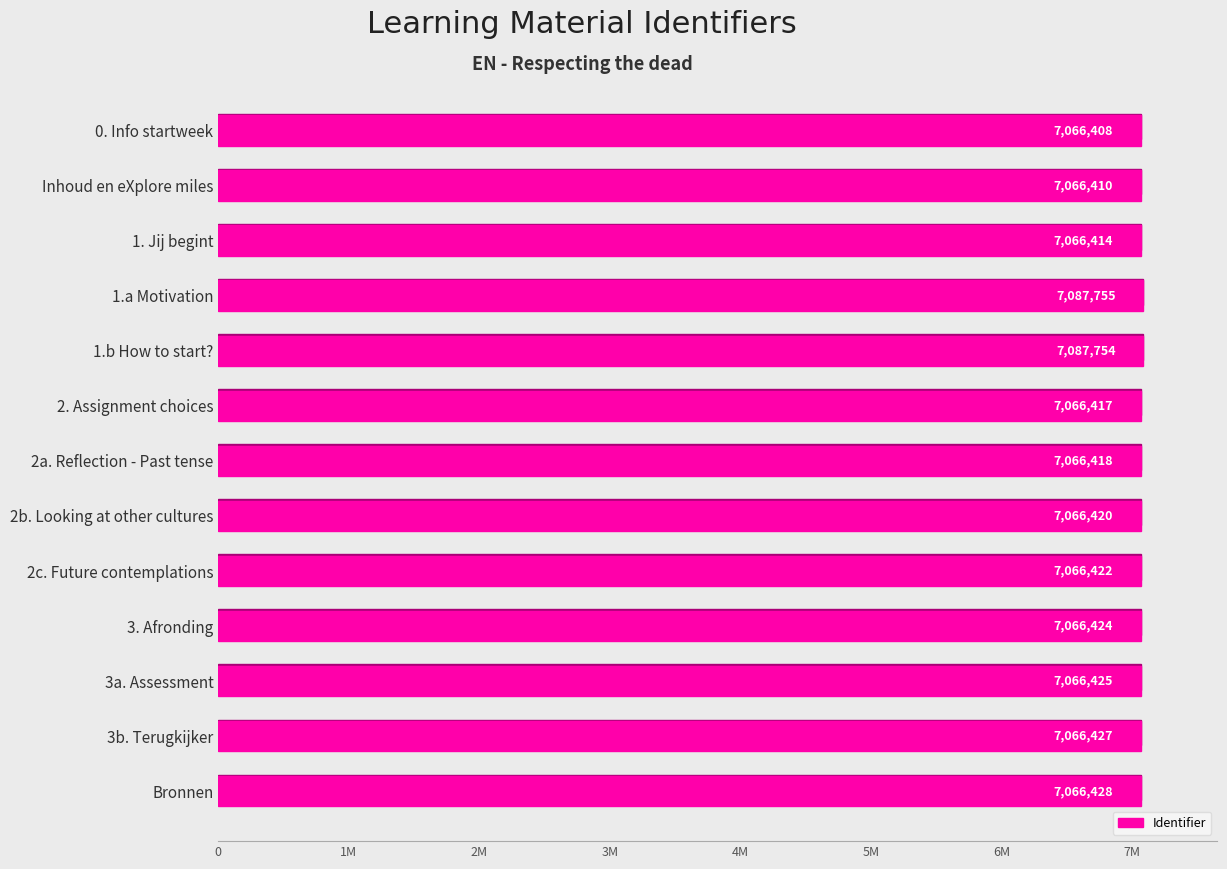

Are the bars horizontal?

Yes